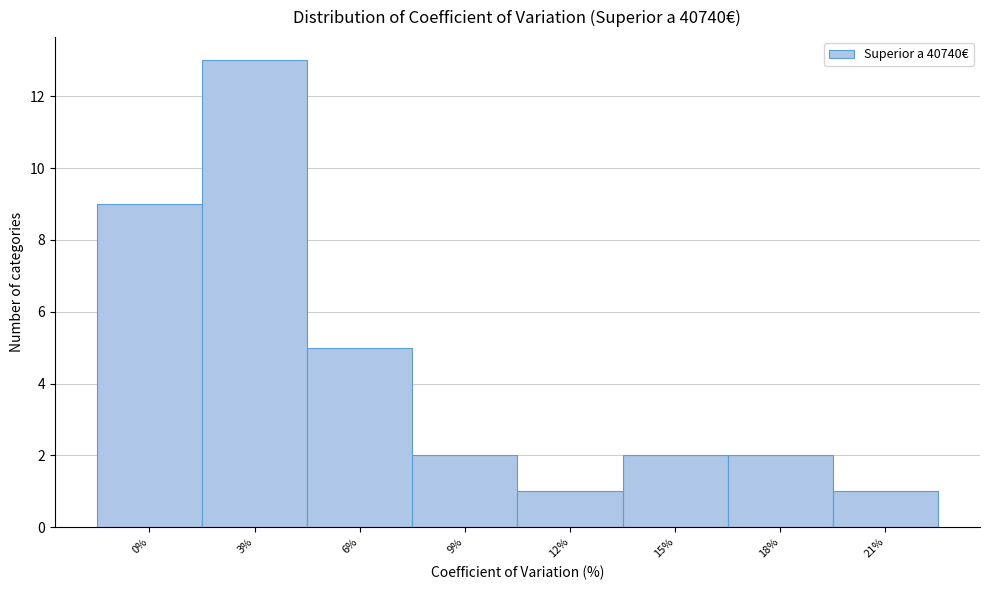

Reading left to right, what are all the values shown in this chart?

0%=9	3%=13	6%=5	9%=2	12%=1	15%=2	18%=2	21%=1